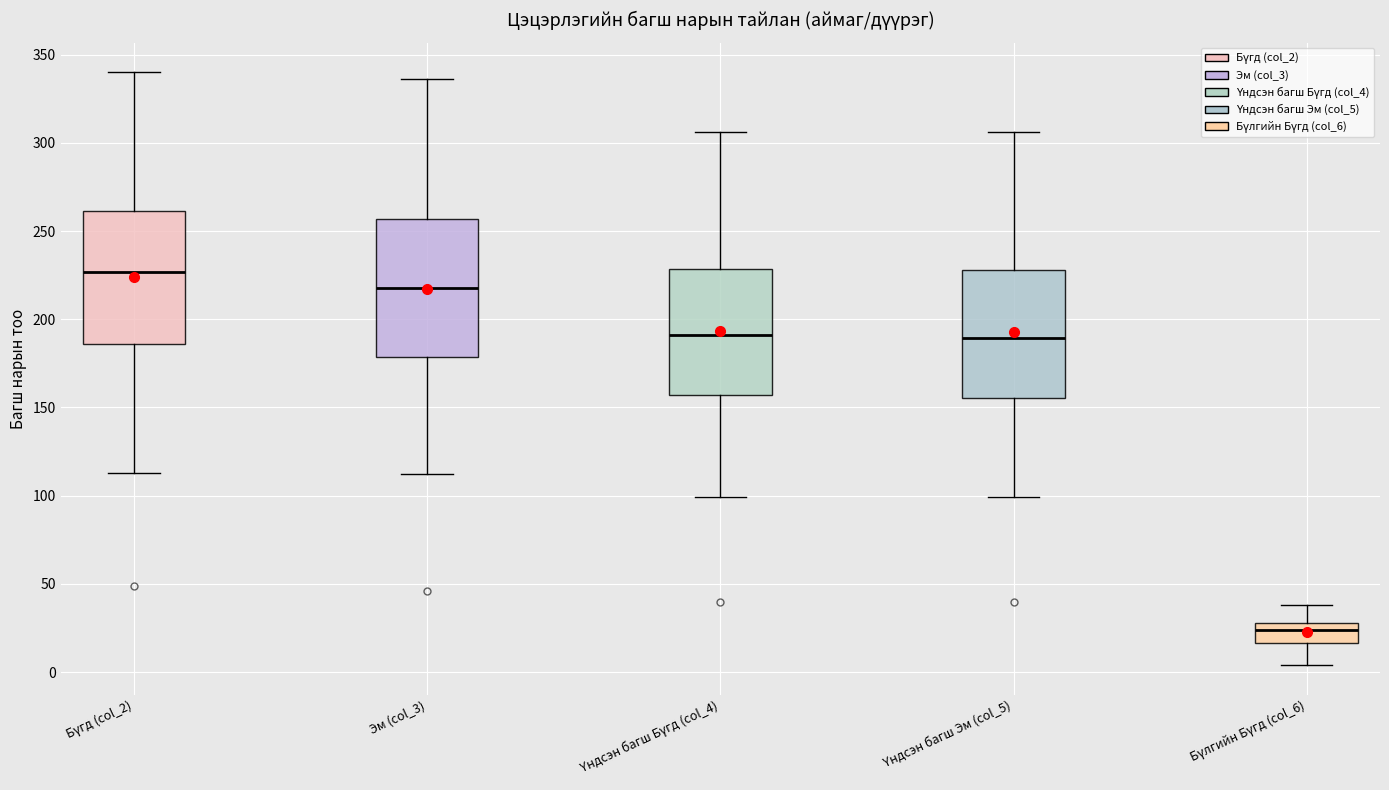

Reading left to right, transcribe this box plot: for each box, give where its median line is, the range the box spans, and where its two whiskers end, as read against the y-axis. The values are not printed on the chart, so give them approximately, as read against the axis.

Бүгд (col_2): median 225, box 185 to 260, whiskers 115 to 340
Эм (col_3): median 220, box 180 to 255, whiskers 110 to 335
Үндсэн багш Бүгд (col_4): median 190, box 155 to 230, whiskers 100 to 305
Үндсэн багш Эм (col_5): median 190, box 155 to 230, whiskers 100 to 305
Бүлгийн Бүгд (col_6): median 25, box 15 to 30, whiskers 5 to 40